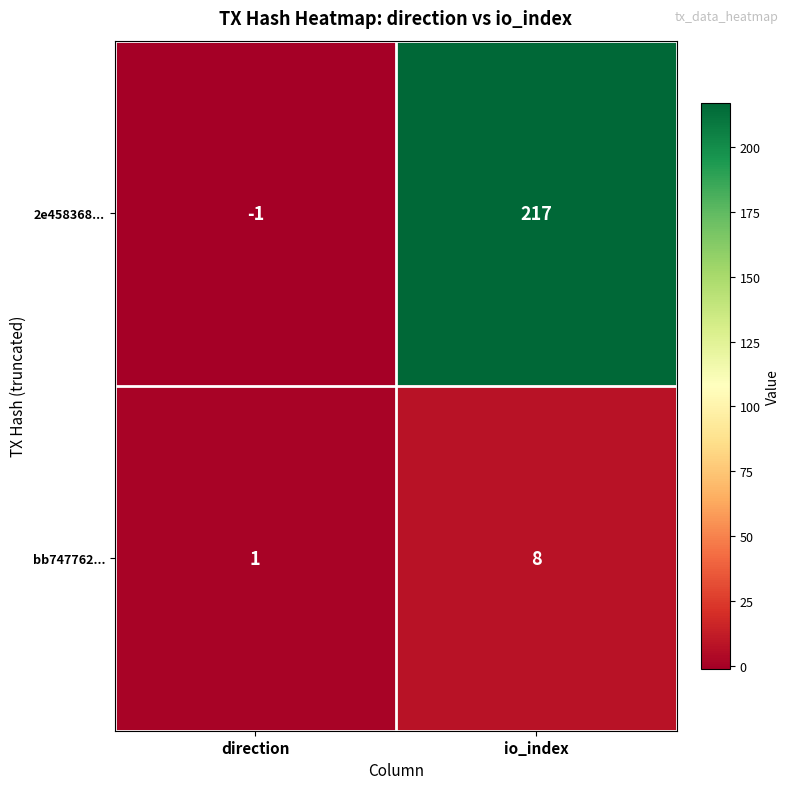

Reading left to right, transcribe all the data shown in this chart.

2e458368...: direction=-1	io_index=217
bb747762...: direction=1	io_index=8